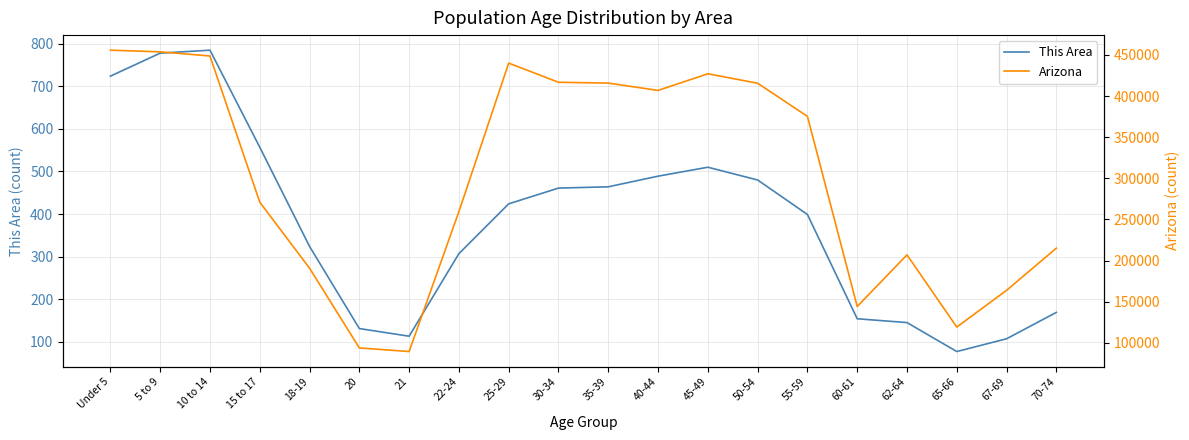

List the labels in order of Arizona value, smallest first.

21, 20, 65-66, 60-61, 67-69, 18-19, 62-64, 70-74, 22-24, 15 to 17, 55-59, 40-44, 50-54, 35-39, 30-34, 45-49, 25-29, 10 to 14, 5 to 9, Under 5